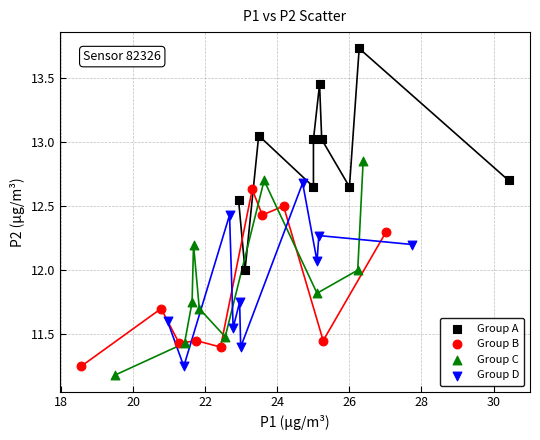

Which series reaches the maximum Y coordinate?

Group A